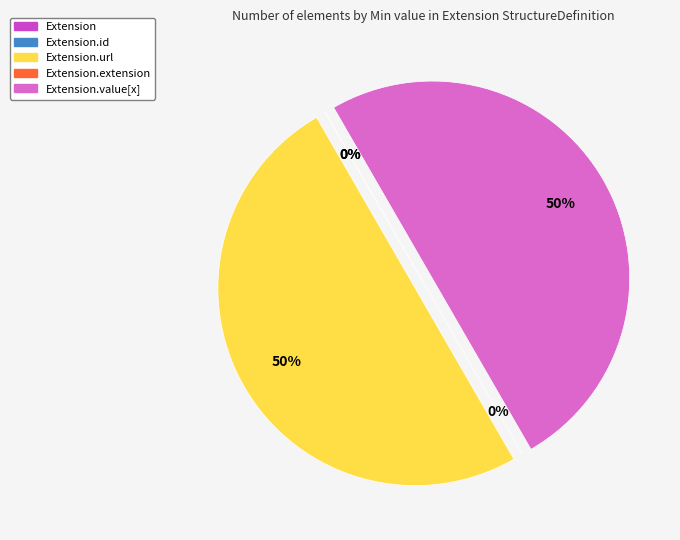

What portion of the pie excludes Extension.id?

100.0%